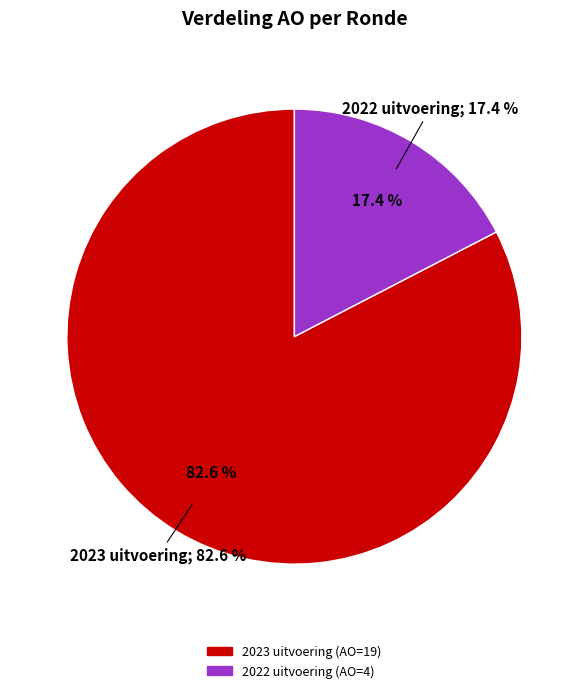

Is there a majority slice in this chart?

Yes